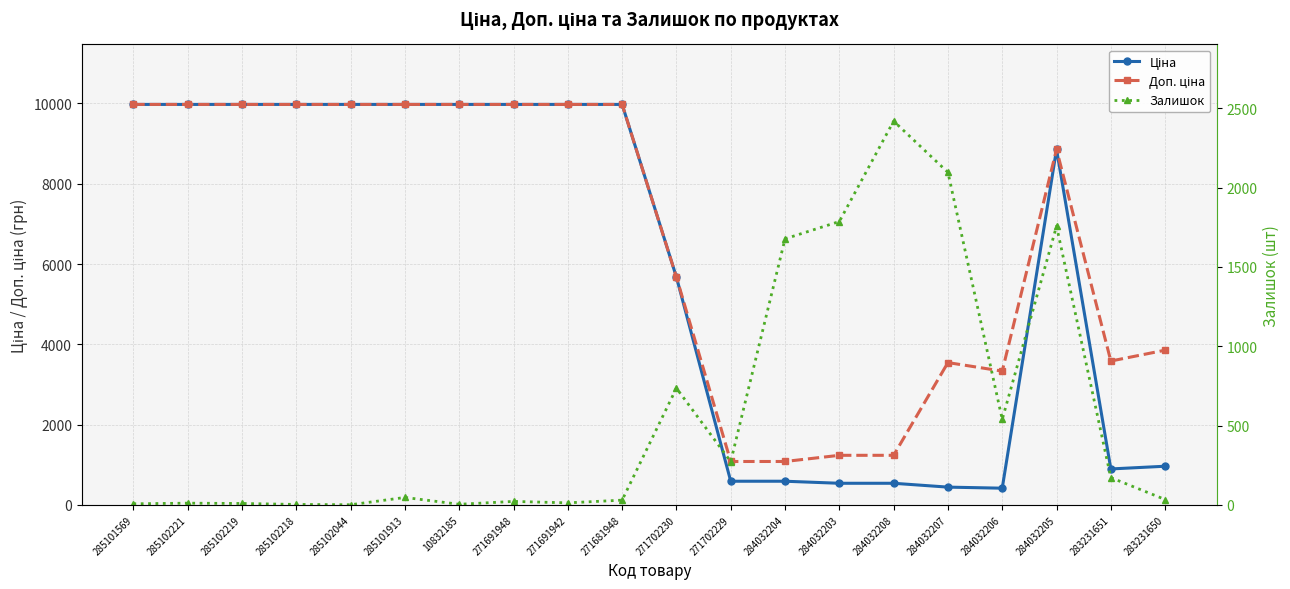

At which label does Залишок first exceed 47?

271702230